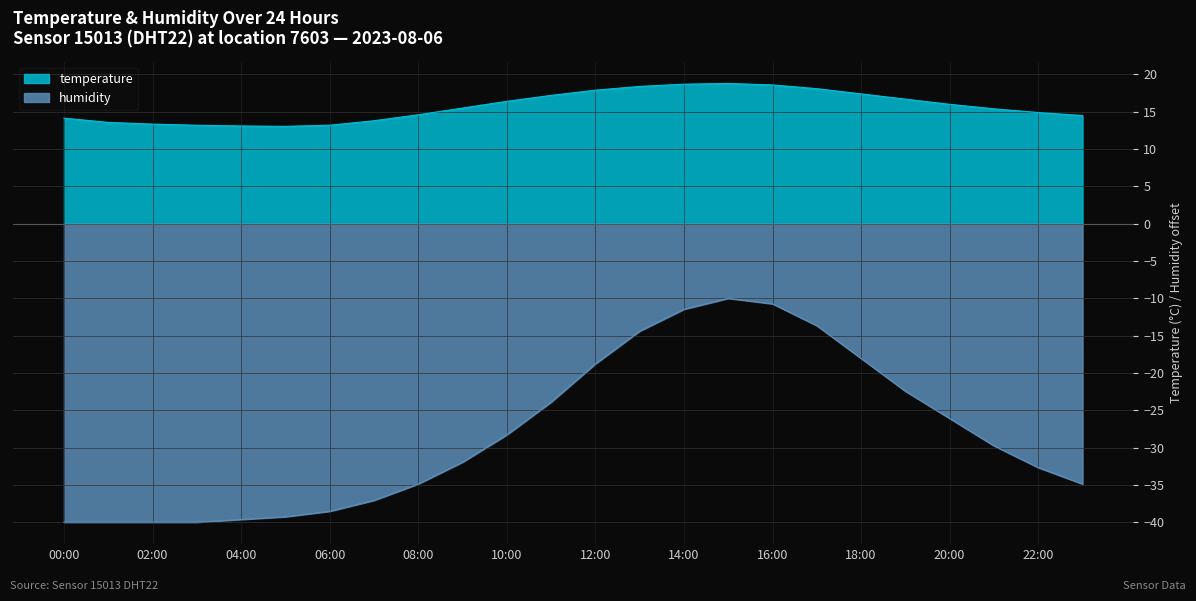

What is the average value of the temperature series?

15.7